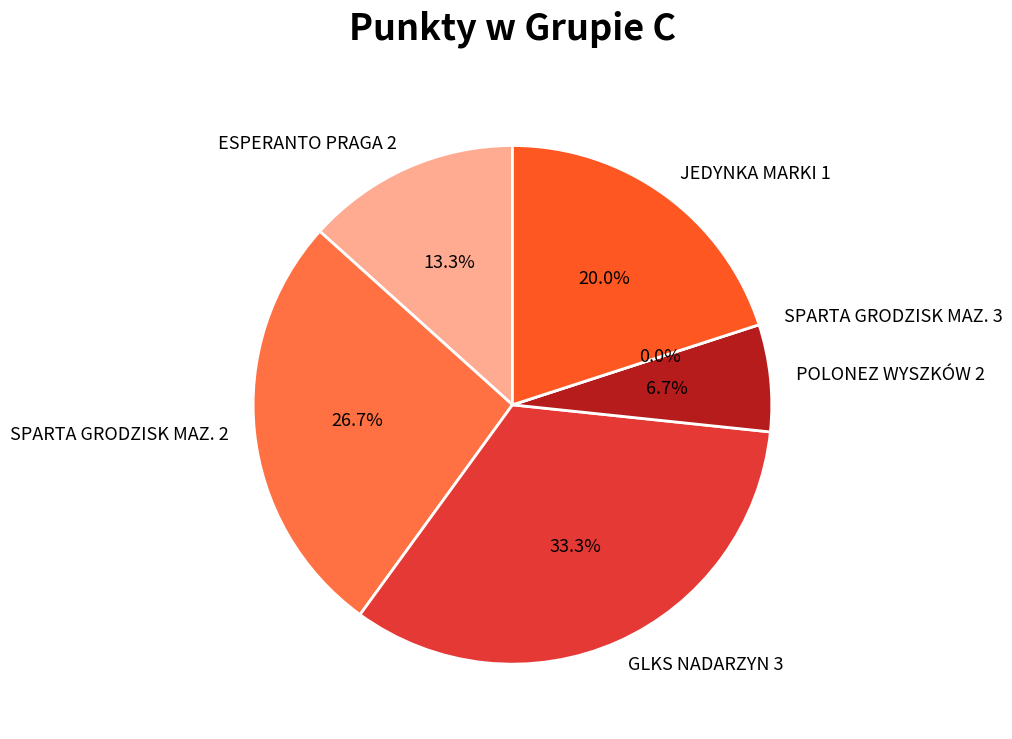

To the nearest percent, what is the average slice percentage?

17%